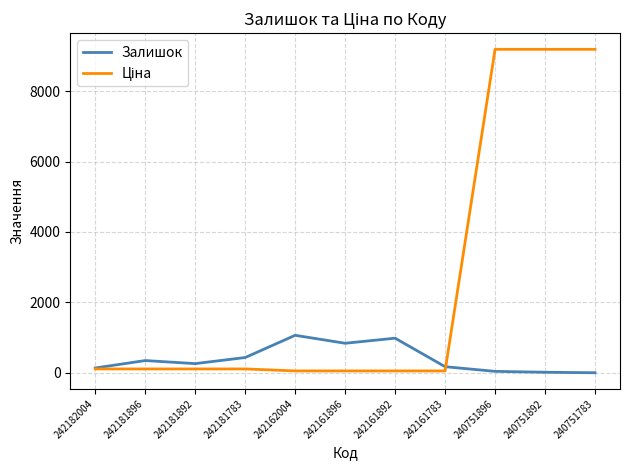

Is it true that Залишок equals 1067.0 at 242162004?

True